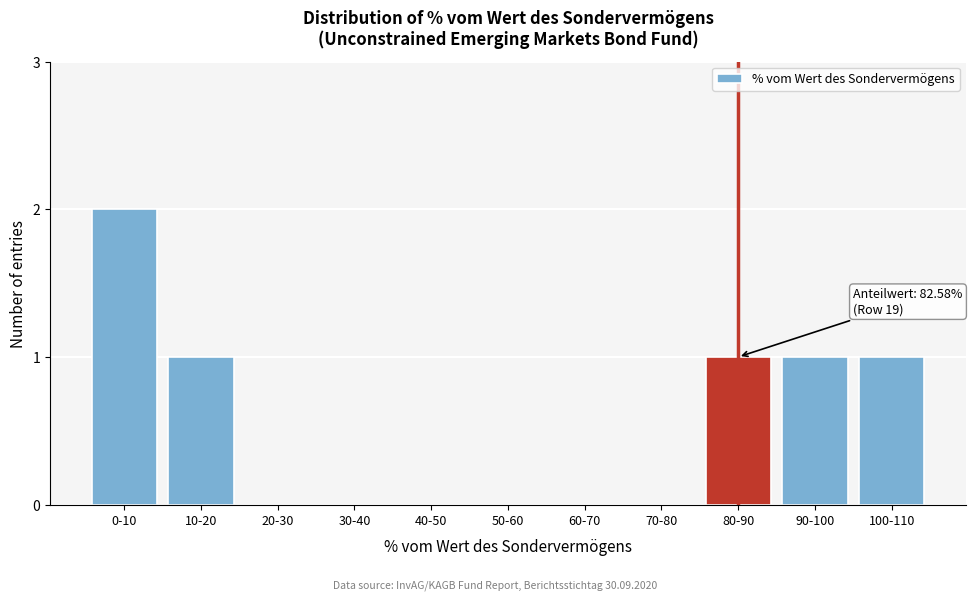

Reading right to left, extract all data points from this chart.

100-110=1	90-100=1	80-90=1	70-80=0	60-70=0	50-60=0	40-50=0	30-40=0	20-30=0	10-20=1	0-10=2